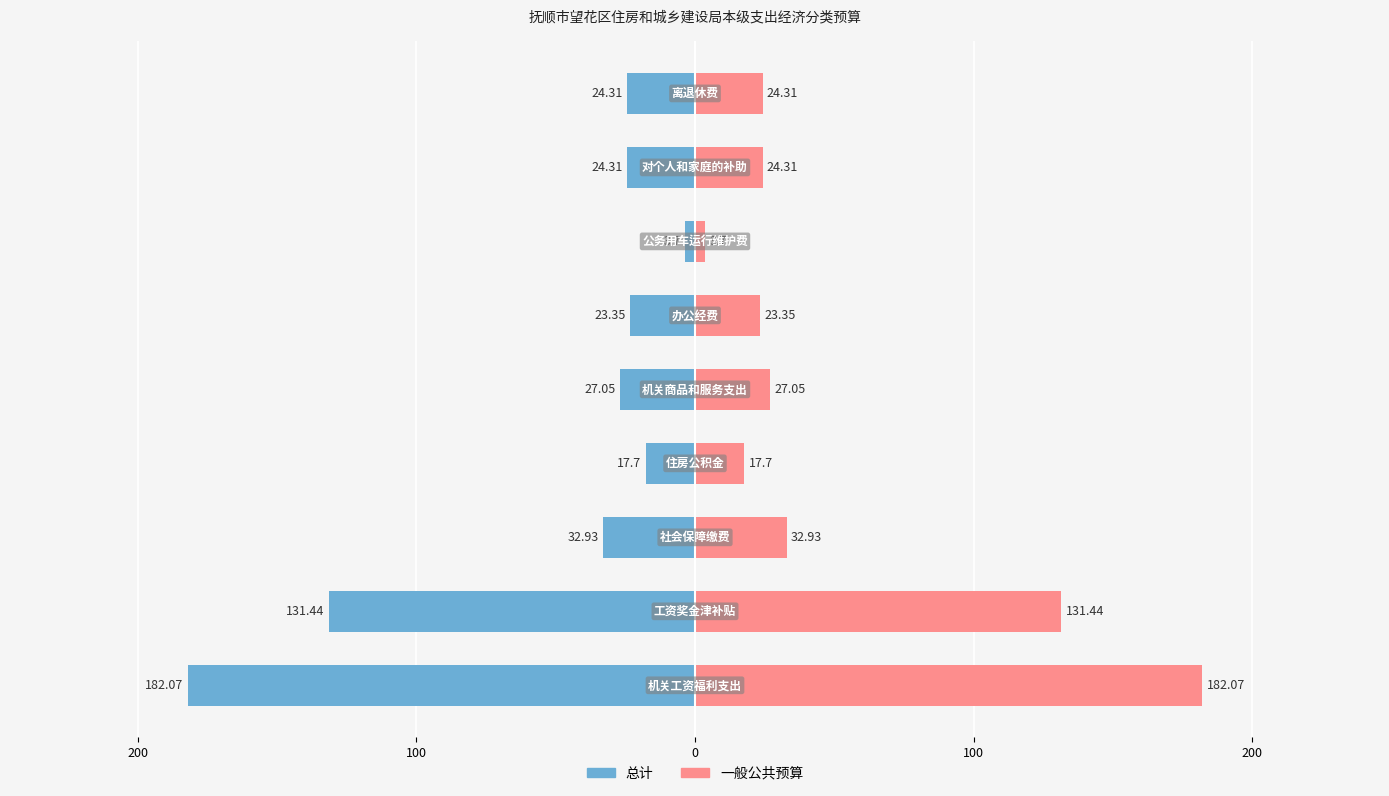

Reading right to left, what are all the values shown in this chart?

总计: -24.3	-24.3	-3.7	-23.4	-27.1	-17.7	-32.9	-131.4	-182.1
一般公共预算: 24.3	24.3	3.7	23.4	27.1	17.7	32.9	131.4	182.1